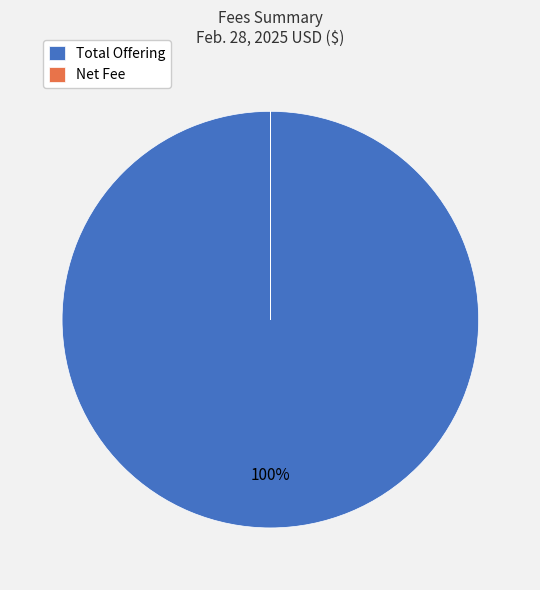

Which category has the biggest portion of the pie?

Total Offering